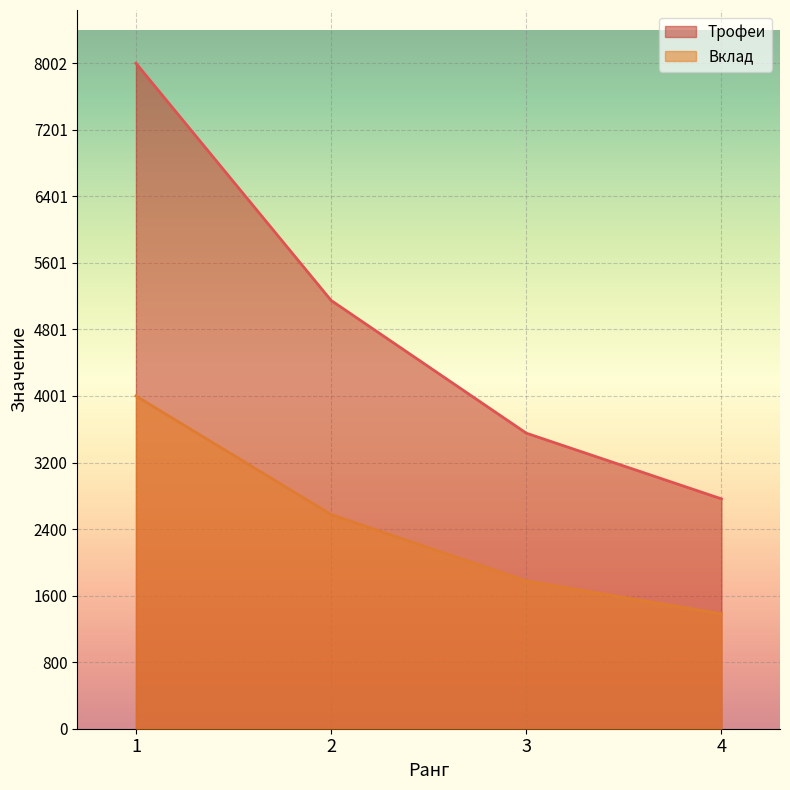

The value of Вклад at 3 is 1777. True or false?

True